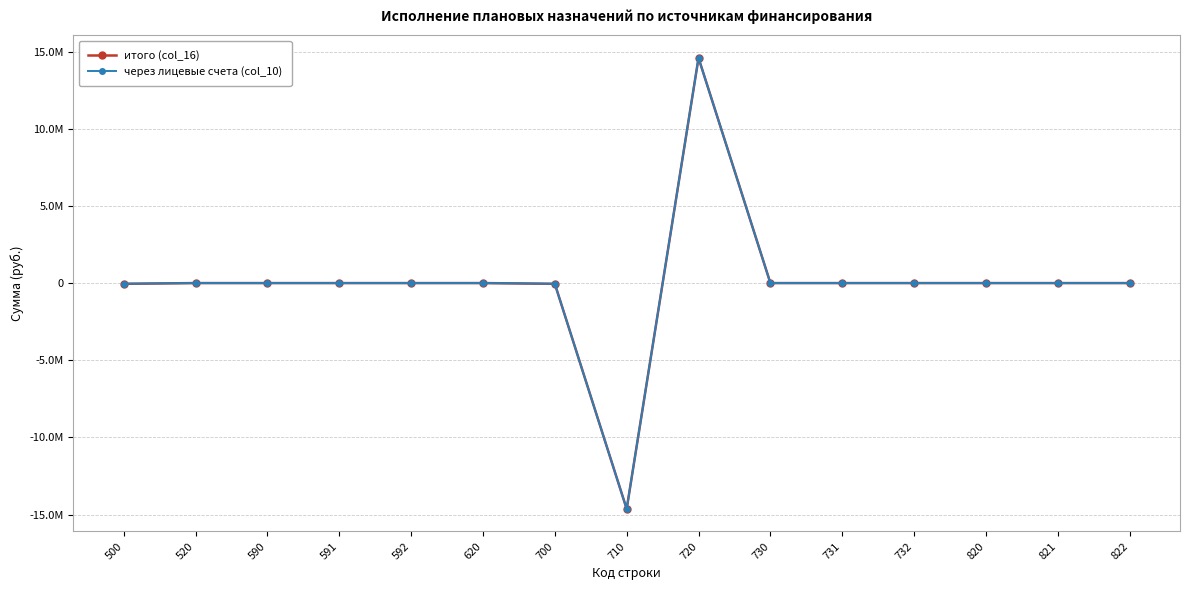

Is this an area chart (filled region under the line)?

No